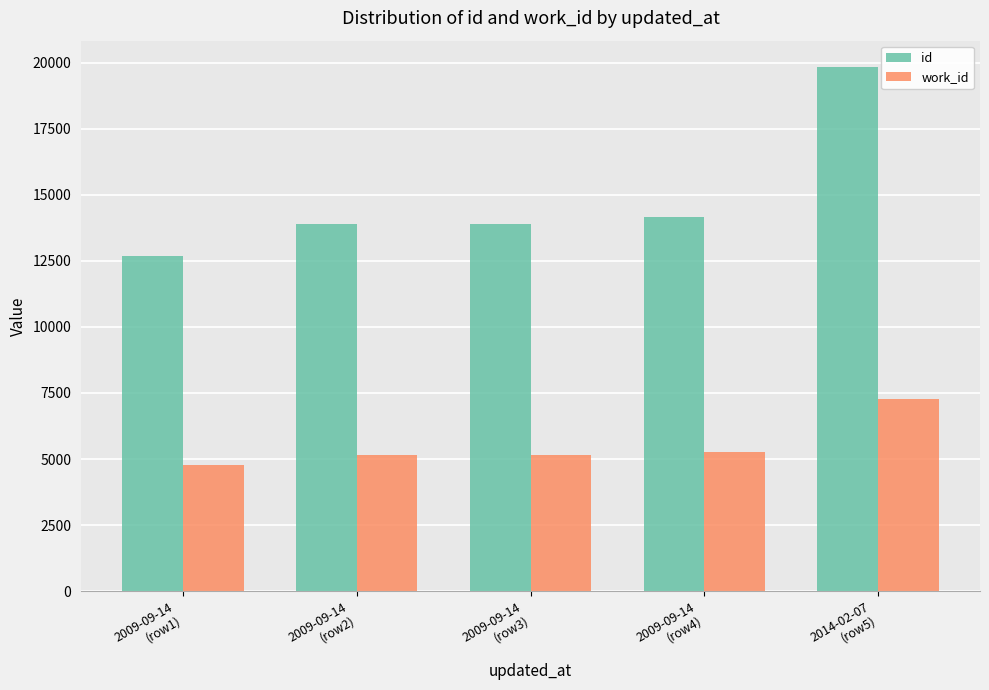

Are the bars horizontal?

No